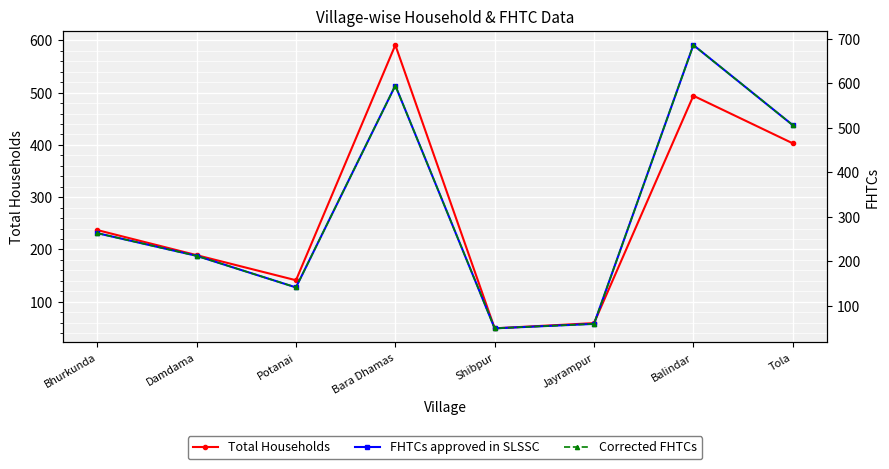

Which category has the highest value in the Corrected FHTCs series?

Balindar